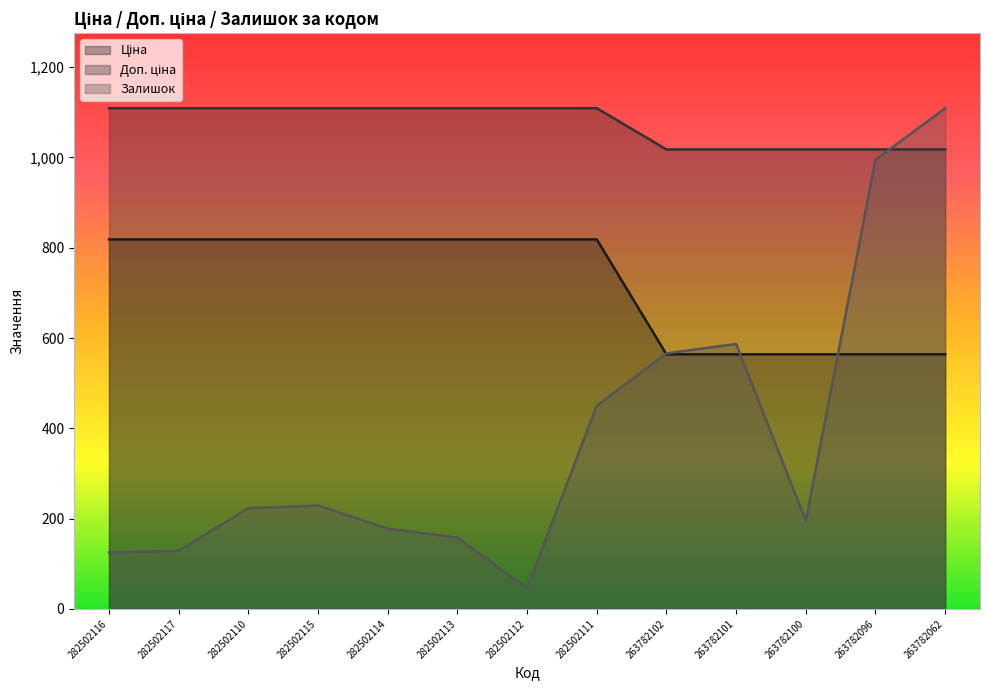

List the labels in order of Залишок value, largest first.

263782062, 263782096, 263782101, 263782102, 282502111, 282502115, 282502110, 263782100, 282502114, 282502113, 282502117, 282502116, 282502112